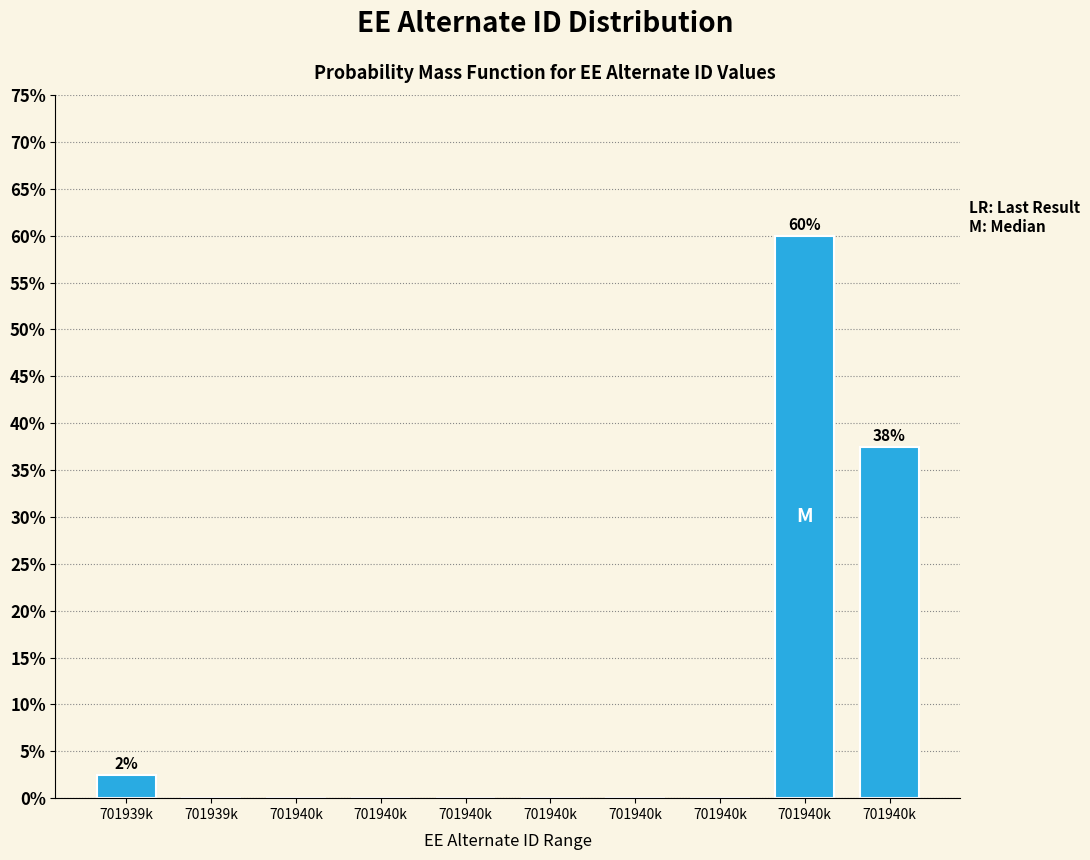

How many distinct data groups are displayed?

1